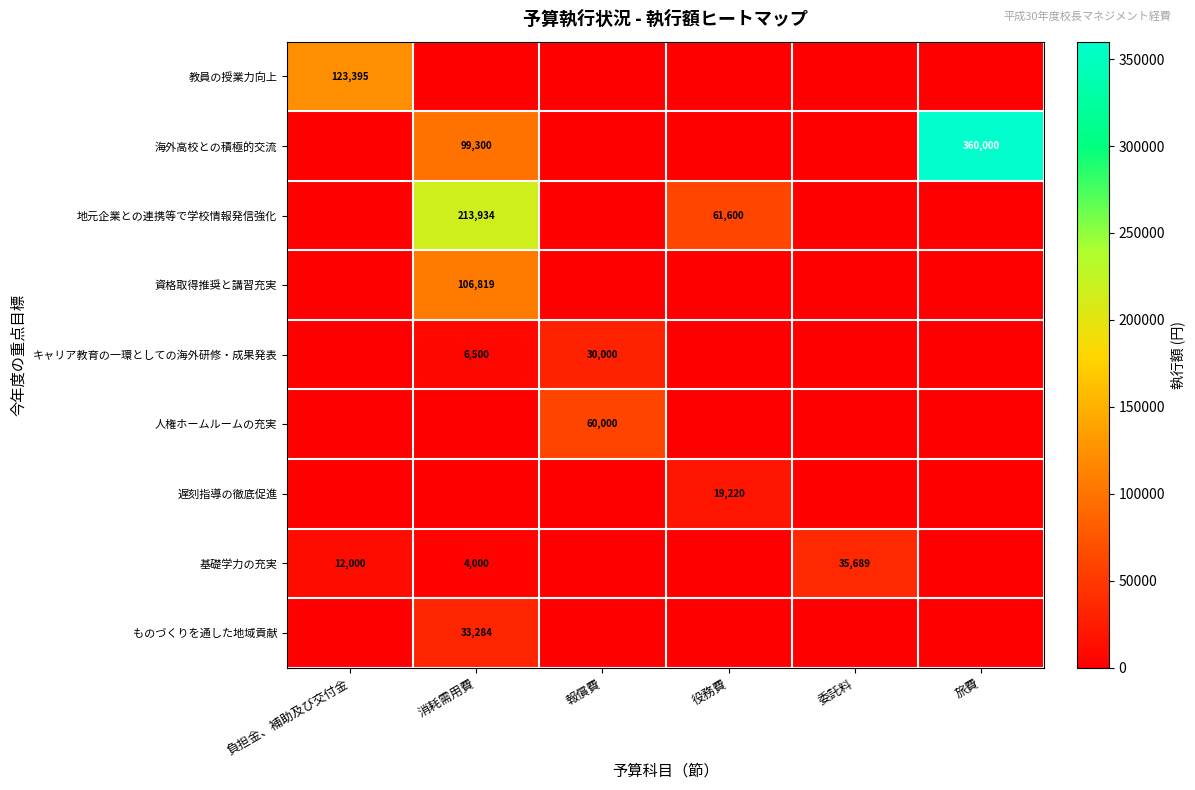

The value of 地元企業との連携等で学校情報発信強化 at 役務費 is 61600. True or false?

True